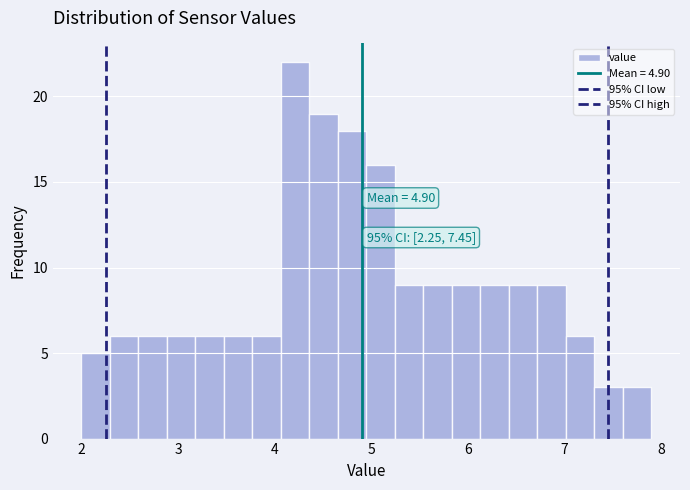

Read against the x-axis, roughly where is the centre of the tallest bar?

4.2